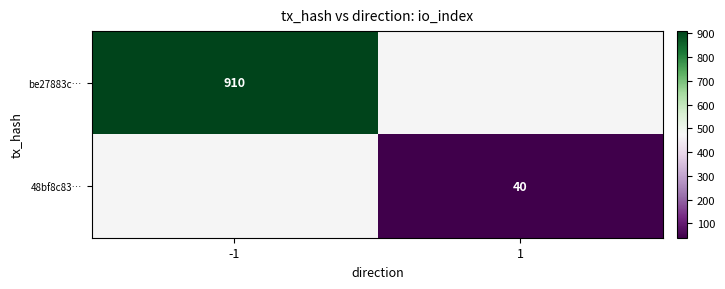

The value of 48bf8c83… at 1 is 18. True or false?

False